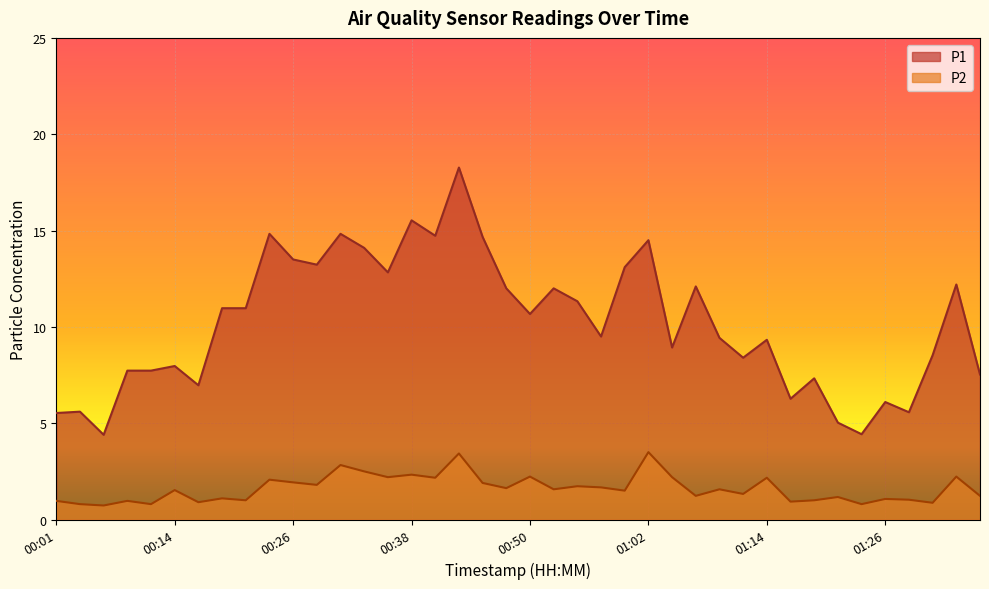

At which category is the sum across all series the highest?

00:43